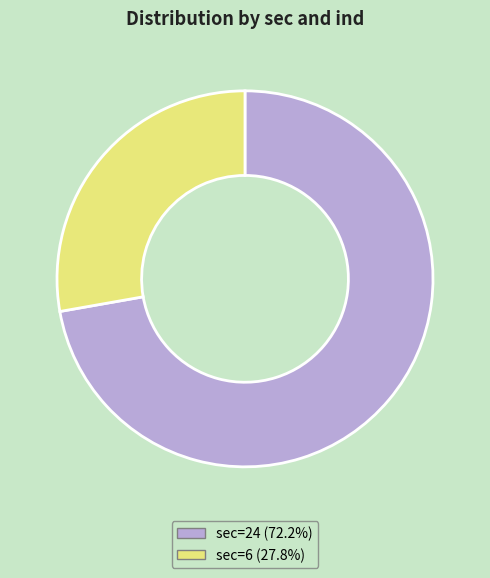

Approximately how many times larger is the value at sec=6 (27.8%) compared to sec=24 (72.2%)?

0.4